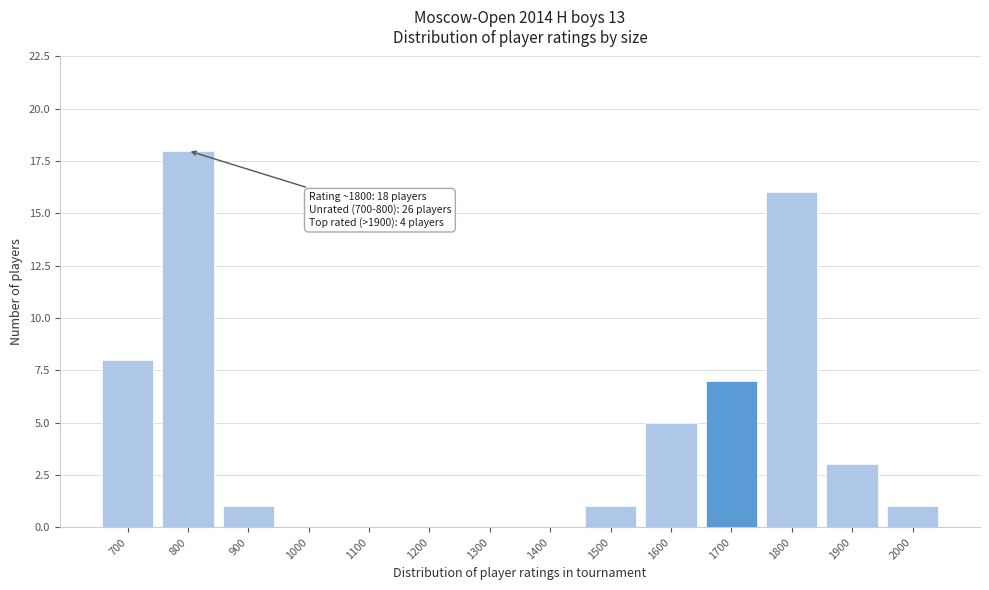

Reading left to right, transcribe all the data shown in this chart.

700=8	800=18	900=1	1000=0	1100=0	1200=0	1300=0	1400=0	1500=1	1600=5	1700=7	1800=16	1900=3	2000=1